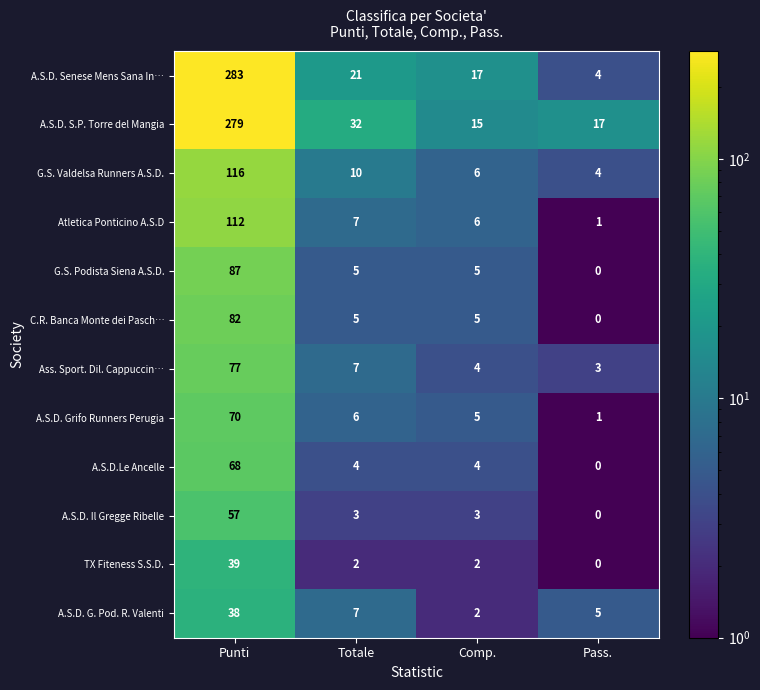

Which series has the largest range (max minus min)?

A.S.D. Senese Mens Sana In…